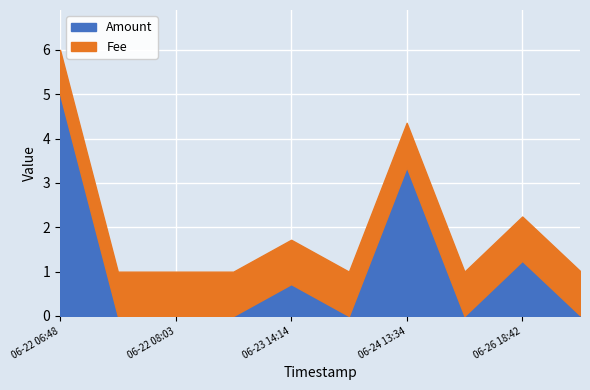

The Amount series shows 0.0 at 2017-06-22 07:37. True or false?

True